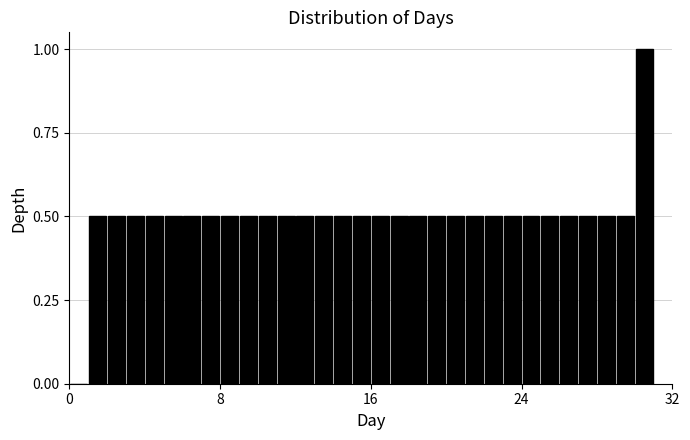

Around what value on the x-axis is the tallest bar? Give the approximate position of its centre, as read against the axis.

31